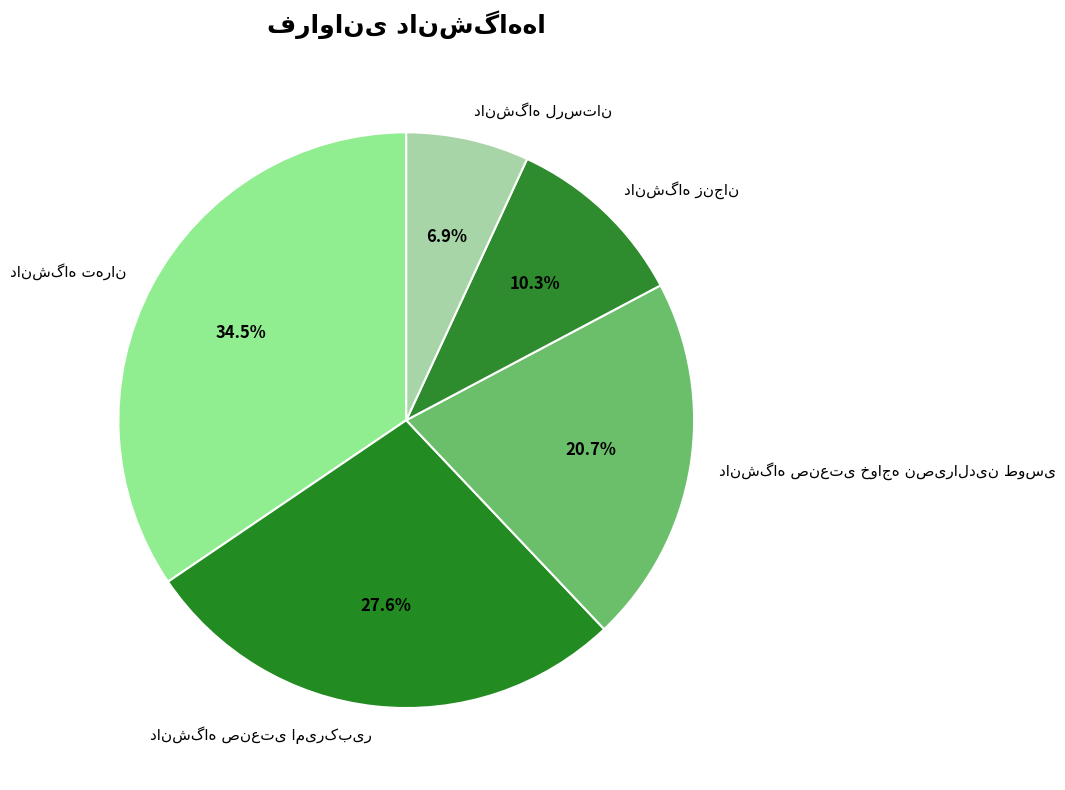

How many slices are in this pie chart?

5